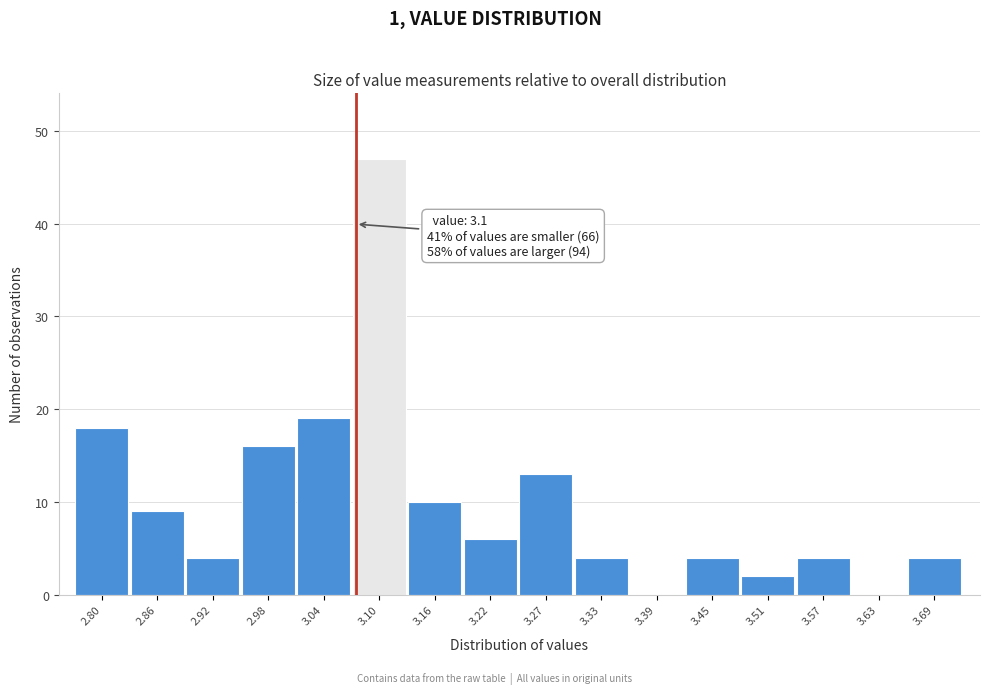

Reading right to left, transcribe all the data shown in this chart.

3.69=4	3.63=0	3.57=4	3.51=2	3.45=4	3.39=0	3.33=4	3.27=13	3.22=6	3.16=10	3.10=47	3.04=19	2.98=16	2.92=4	2.86=9	2.80=18